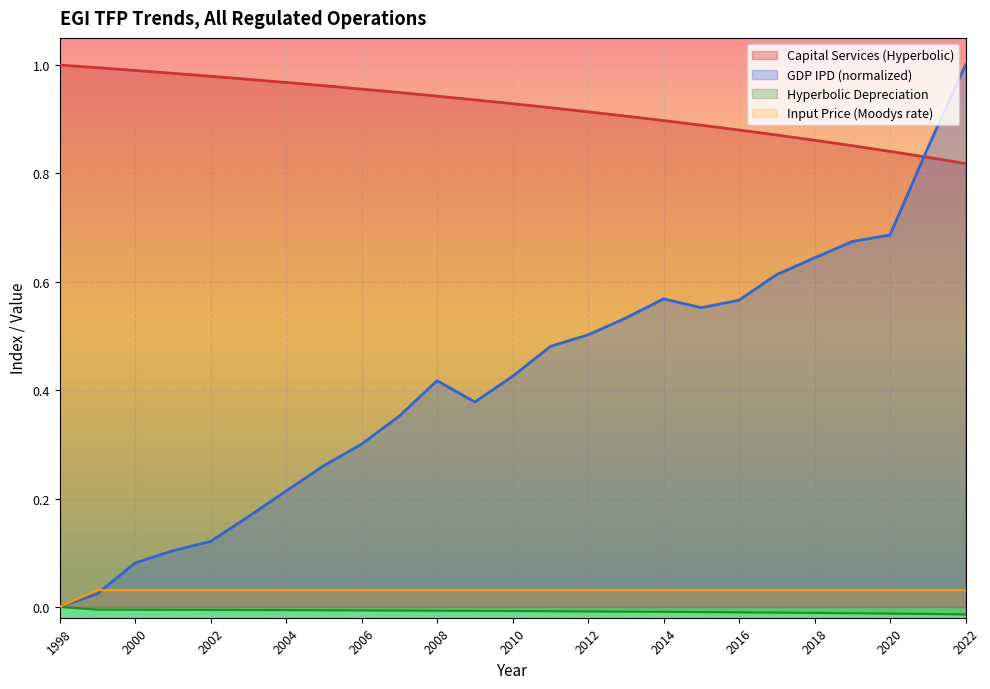

Which has a higher value, 2014 or 2000?

2000